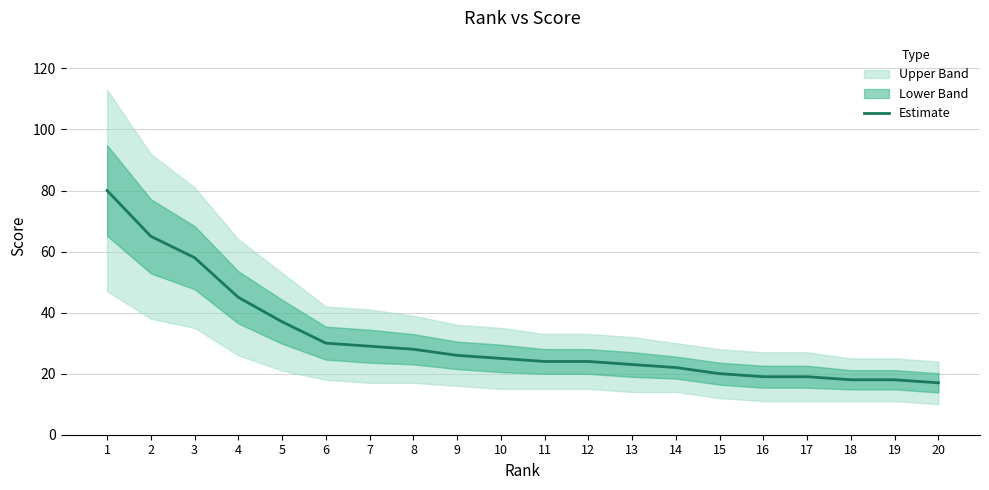

Between 6 and 11, which is larger?

6